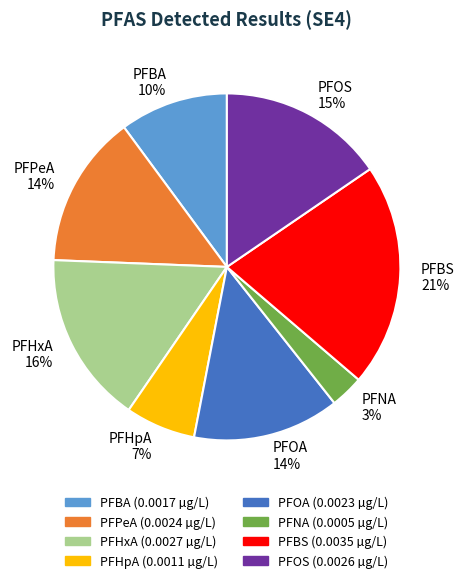

Do PFHpA and PFBS together represent more than half of the pie?

No